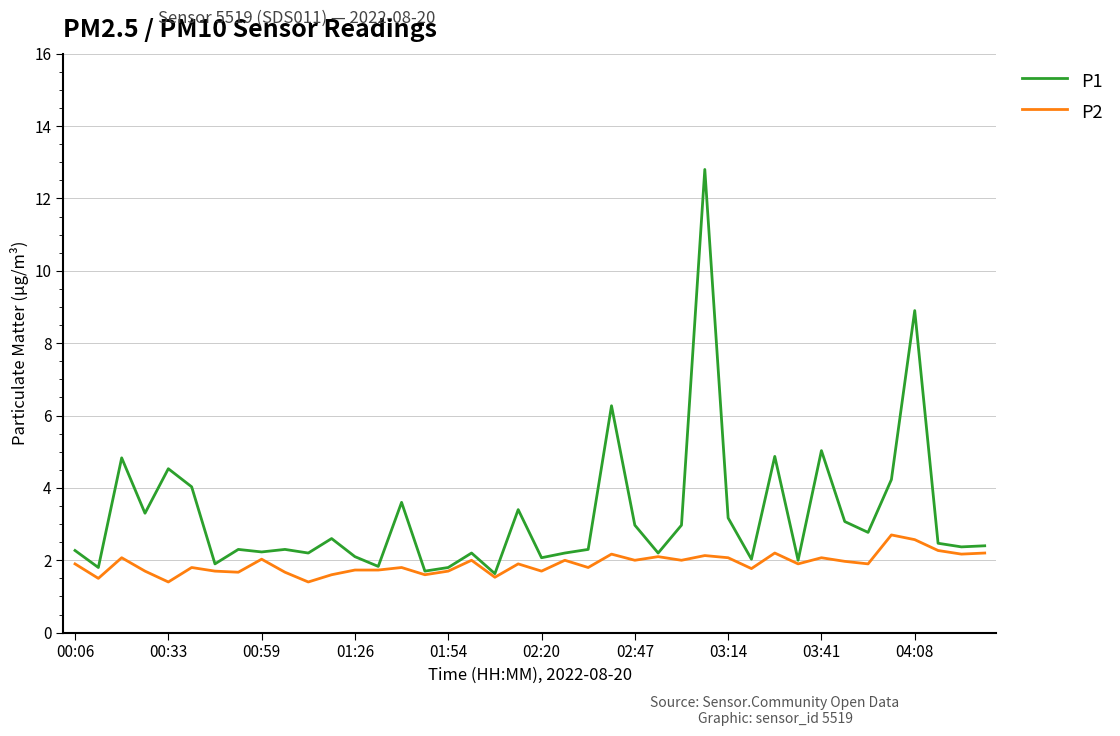

Rank the series by their maximum value, from lowest to highest.

P2, P1